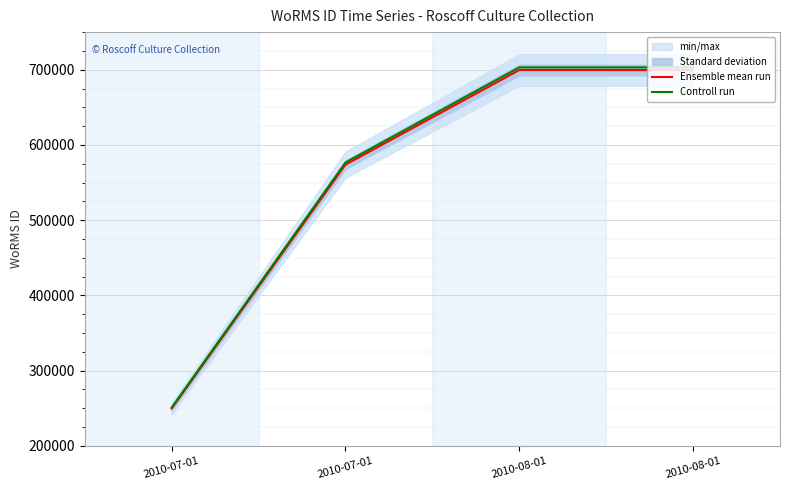

List the series in order of their peak value, highest first.

Controll run, Ensemble mean run